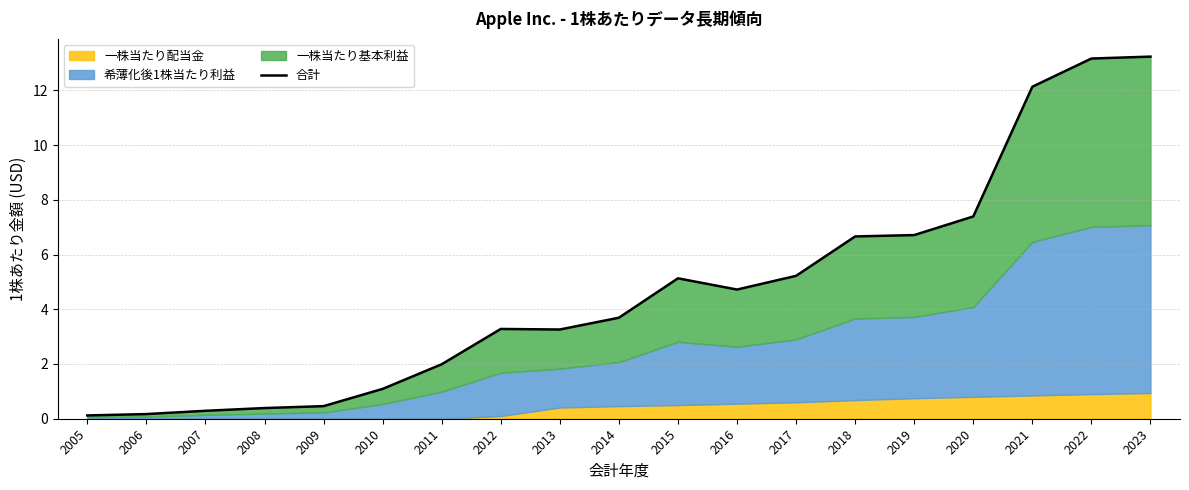

Which has a higher value, 2011 or 2023?

2023